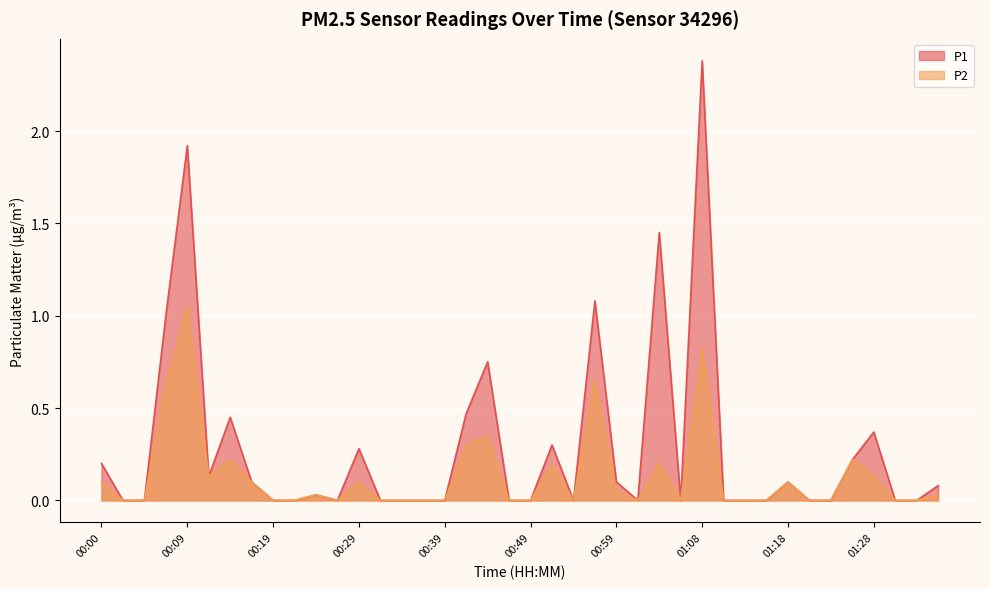

True or false: P1 and P2 cross at least once.

False